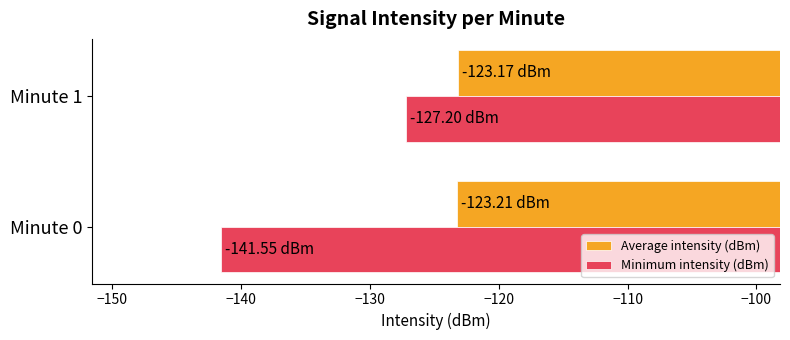

What is the average value of the Average intensity (dBm) series?

-123.2